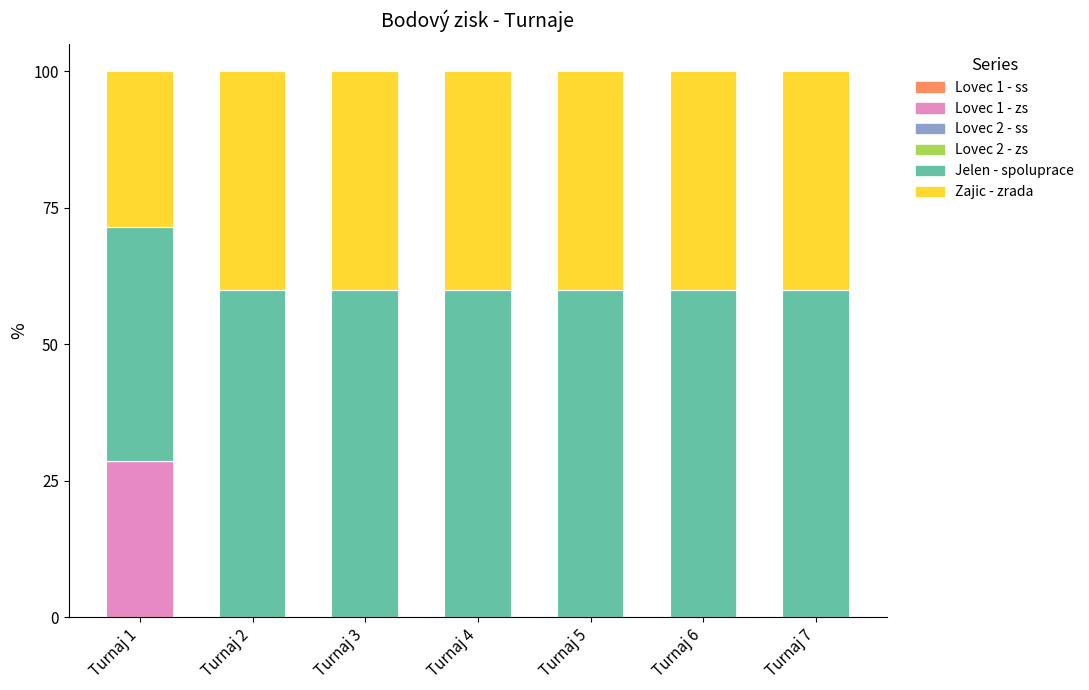

What is the total value across all series at Turnaj 7?

100.0